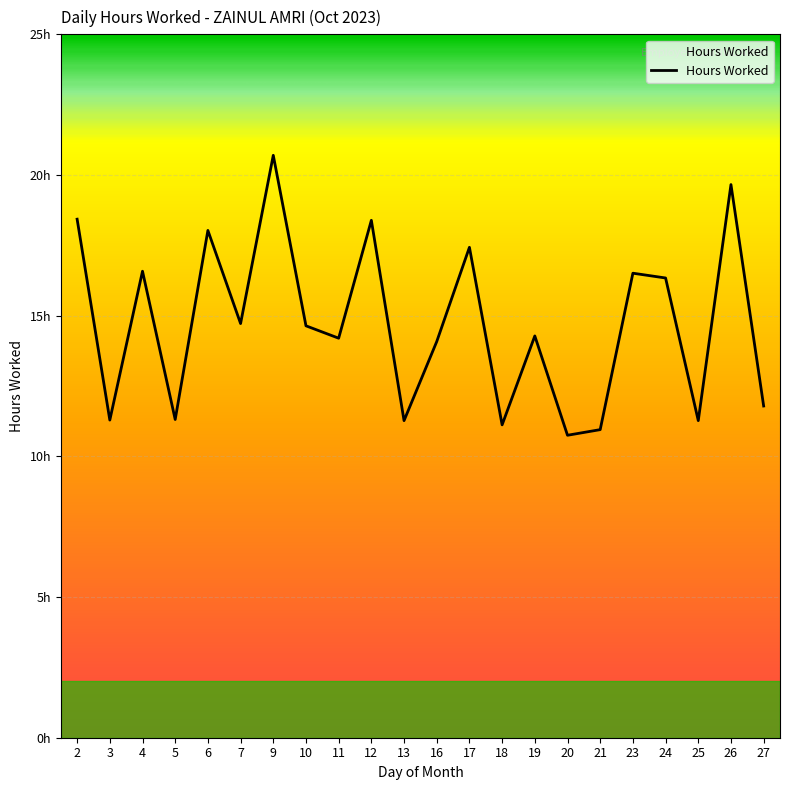

Approximately how many times larger is the value at 21 compared to 19?

0.8